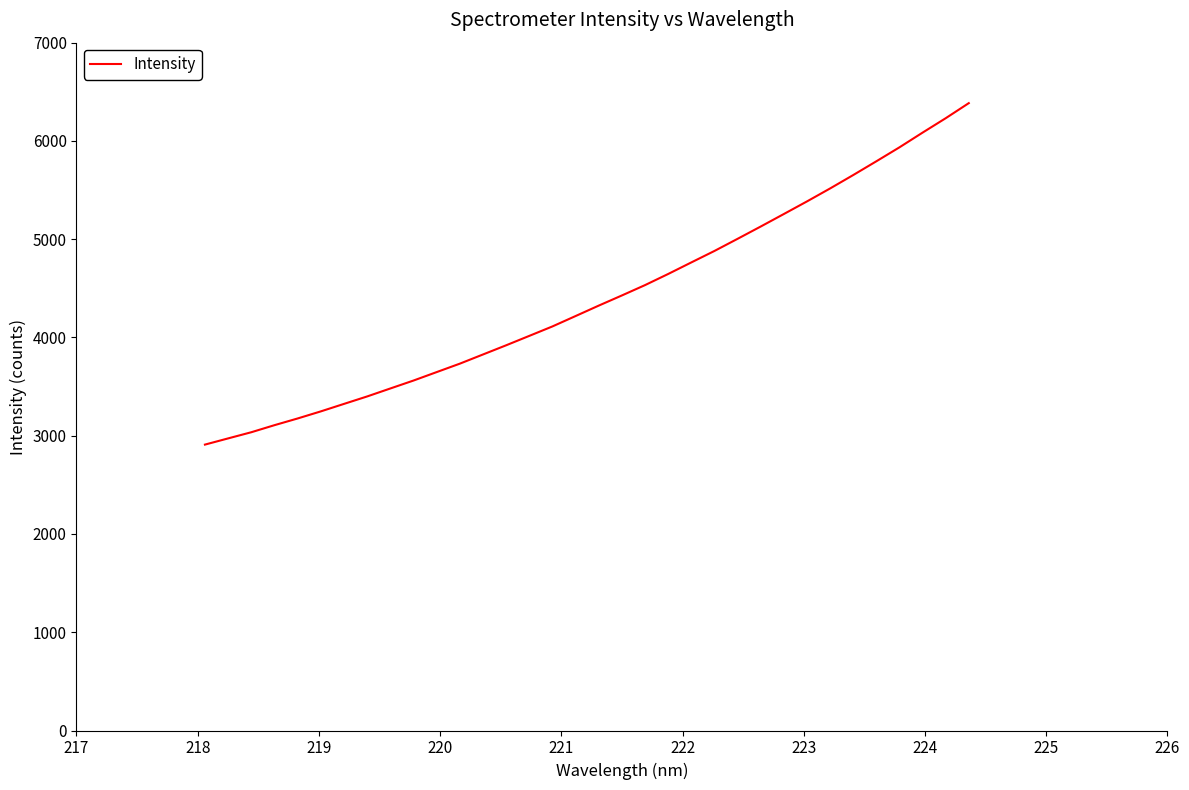

What is the difference between the maximum and minimum values?

3475.1